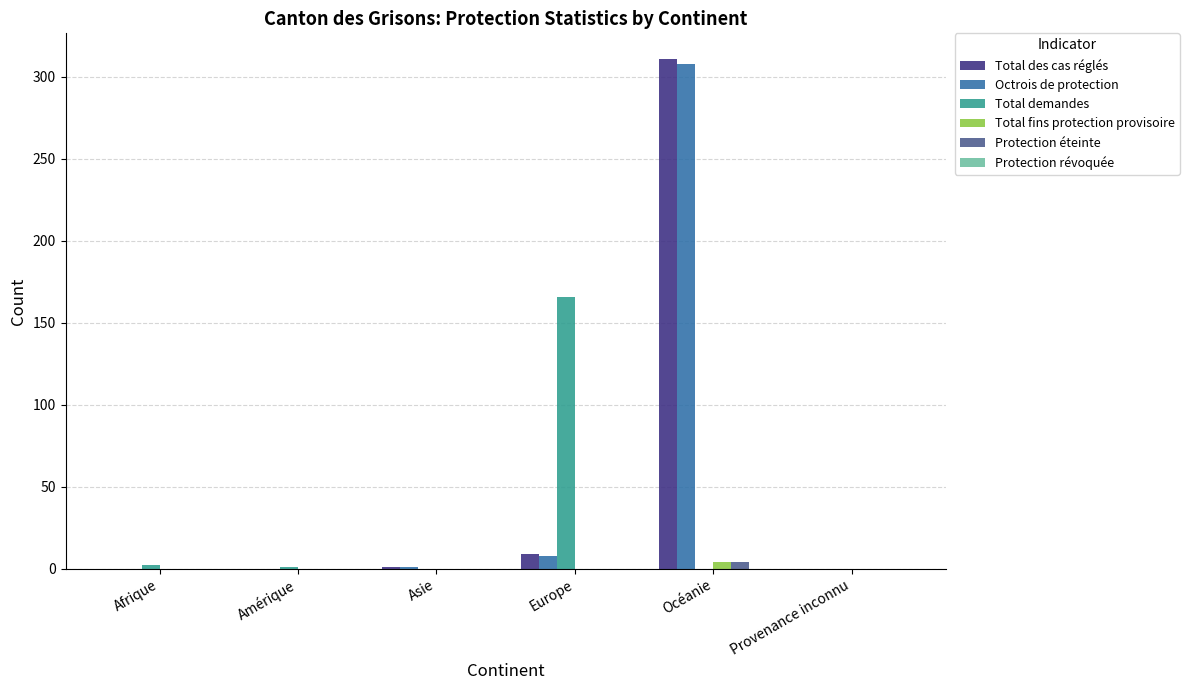

How many distinct data groups are displayed?

5